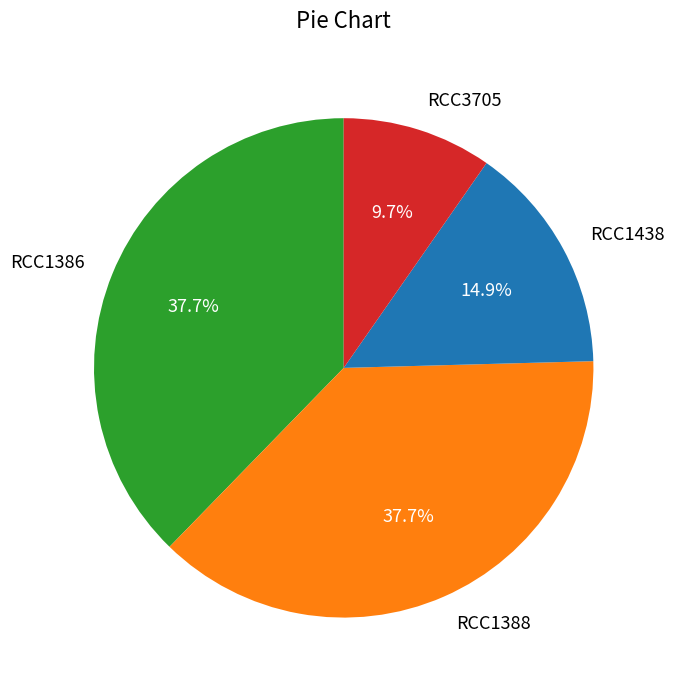

Do RCC1388 and RCC1438 together represent more than half of the pie?

Yes